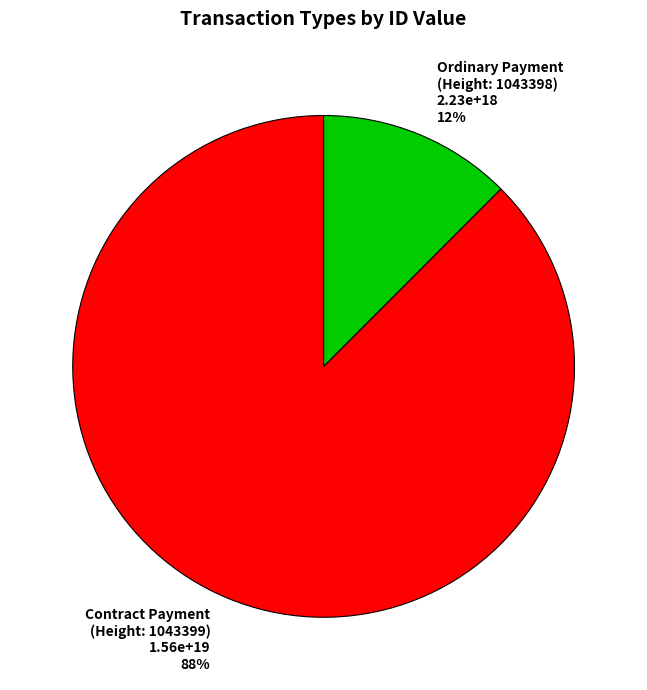

To the nearest percent, what portion does Ordinary Payment (Height: 1043398) represent?

12%